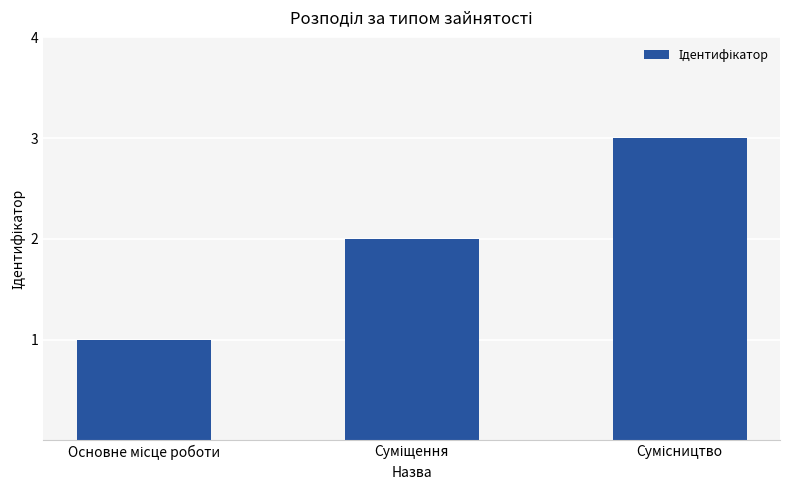

What is the sum of all values?

6